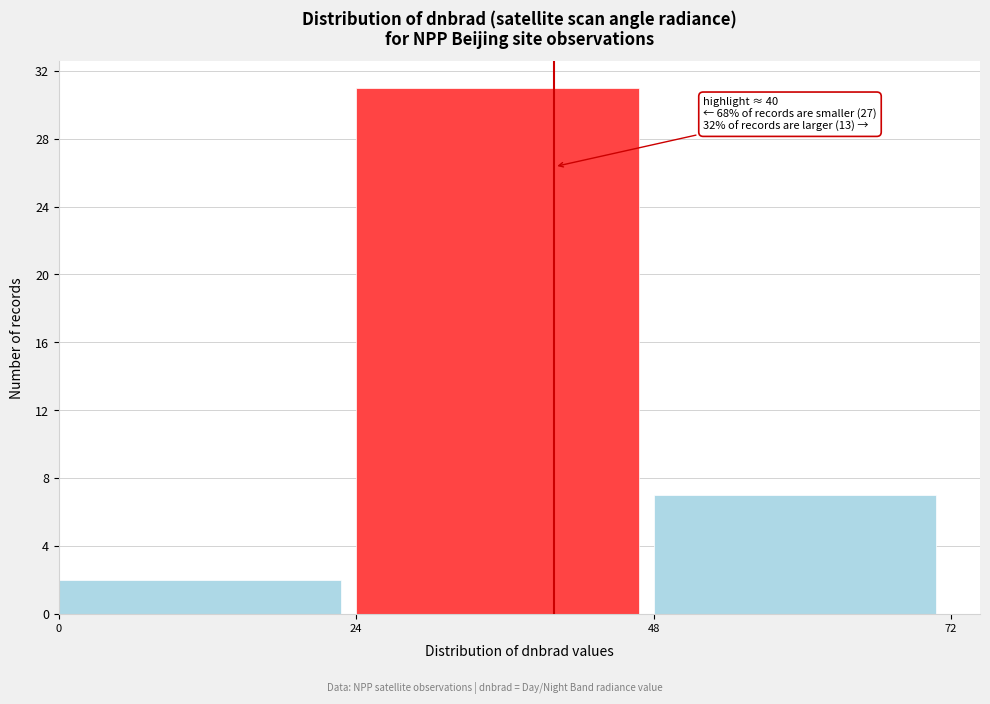

Which range on the x-axis has the tallest bar?

24 to 48